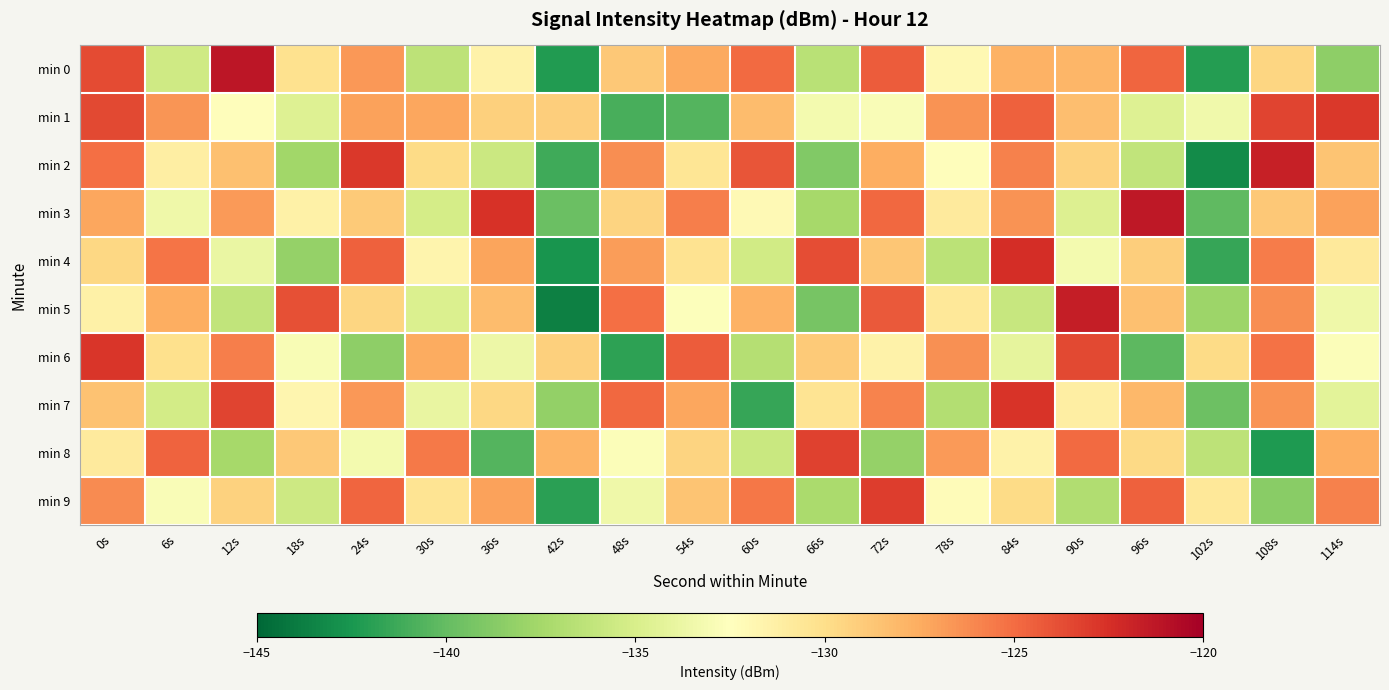

What is the difference between the highest and lowest values at 78s?

10.4